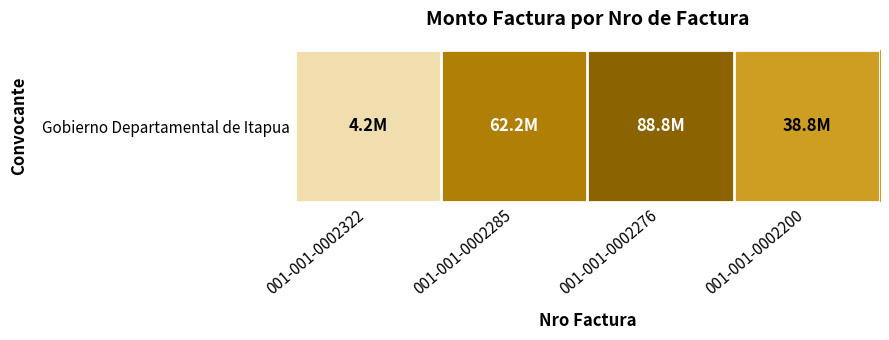

Reading left to right, transcribe all the data shown in this chart.

001-001-0002322=4207977	001-001-0002285=62181559	001-001-0002276=88810464	001-001-0002200=38800000